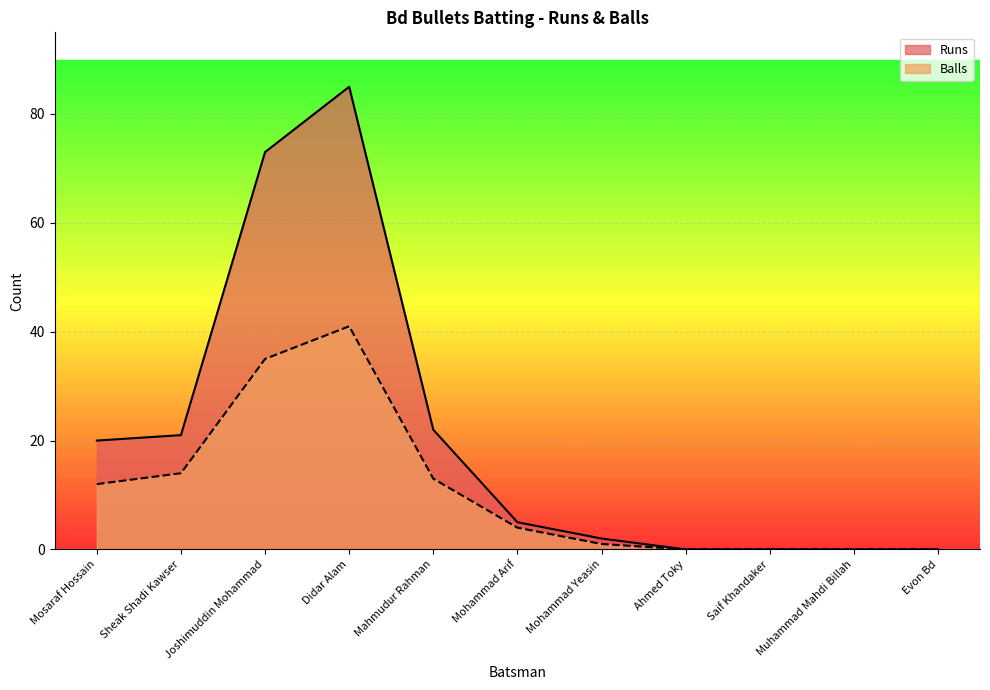

List the series in order of their peak value, highest first.

Runs, Balls